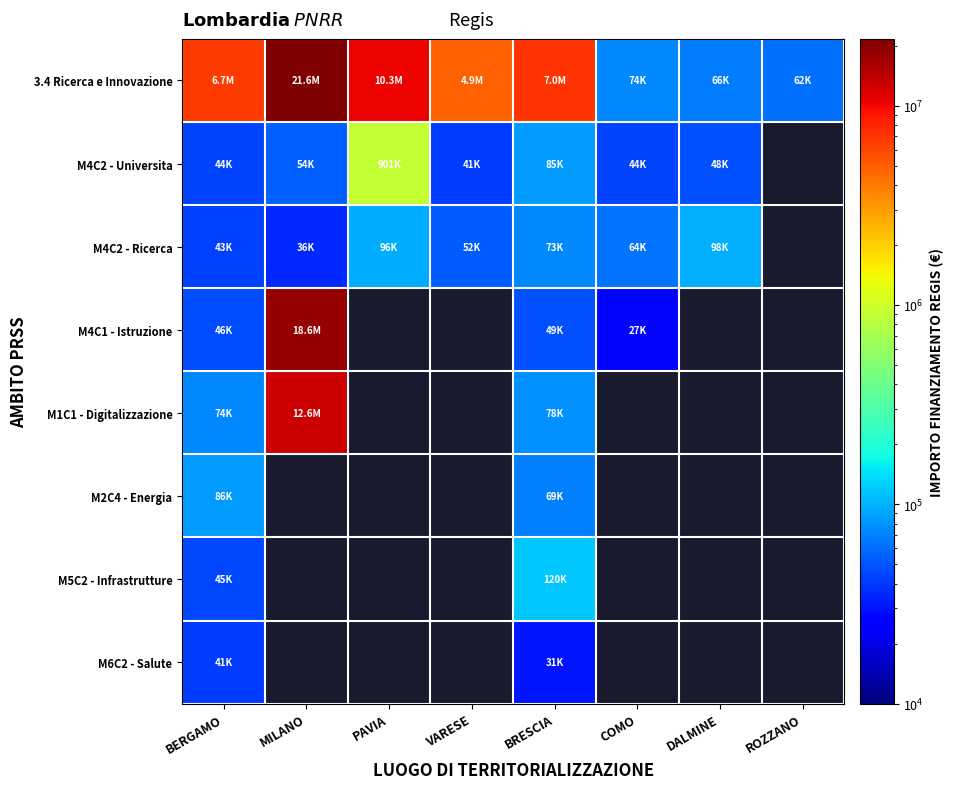

List the labels in order of M4C2 - Ricerca value, smallest first.

MILANO, BERGAMO, VARESE, COMO, BRESCIA, PAVIA, DALMINE, ROZZANO